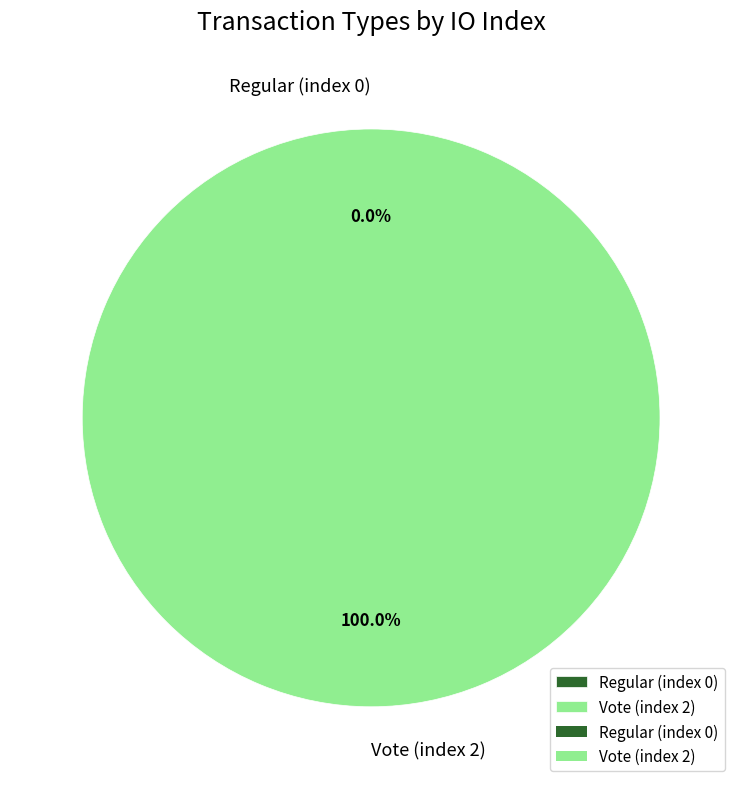

Count the number of slices in the pie.

2